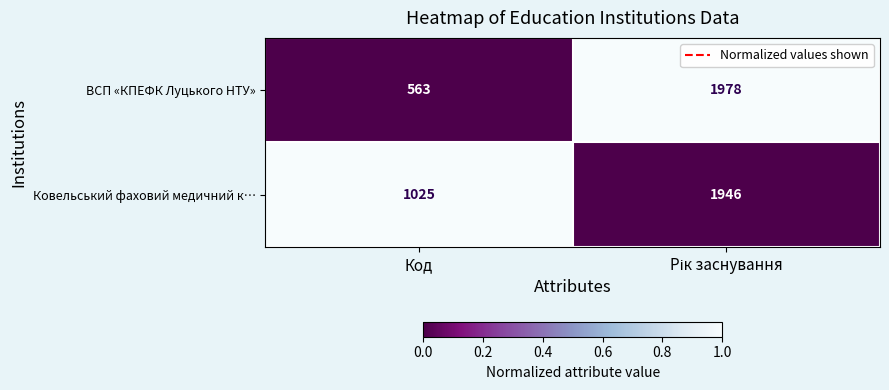

List the series in order of their peak value, lowest first.

Ковельський фаховий медичний к…, ВСП «КПЕФК Луцького НТУ»